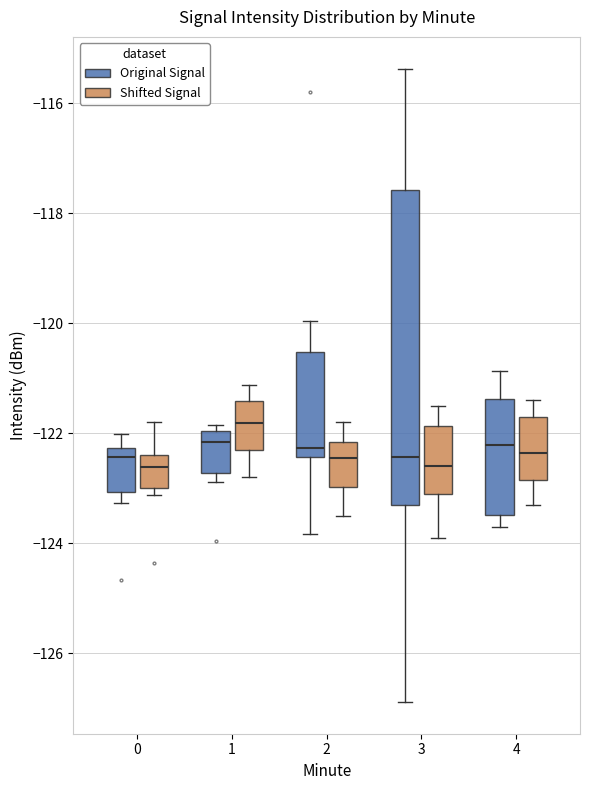

Reading left to right, transcribe this box plot: for each box, give where its median line is, the range the box spans, and where its two whiskers end, as read against the y-axis. The values are not printed on the chart, so give them approximately, as read against the axis.

0 (Original Signal): median -122.4, box -123.0 to -122.2, whiskers -123.2 to -122.0
0 (Shifted Signal): median -122.6, box -123.0 to -122.4, whiskers -123.2 to -121.8
1 (Original Signal): median -122.2, box -122.8 to -122.0, whiskers -122.8 (just below the box's lower edge) to -121.8
1 (Shifted Signal): median -121.8, box -122.4 to -121.4, whiskers -122.8 to -121.2
2 (Original Signal): median -122.2, box -122.4 to -120.6, whiskers -123.8 to -120.0
2 (Shifted Signal): median -122.4, box -123.0 to -122.2, whiskers -123.4 to -121.8
3 (Original Signal): median -122.4, box -123.2 to -117.6, whiskers -126.8 to -115.4
3 (Shifted Signal): median -122.6, box -123.0 to -121.8, whiskers -123.8 to -121.4
4 (Original Signal): median -122.2, box -123.4 to -121.4, whiskers -123.8 to -120.8
4 (Shifted Signal): median -122.4, box -122.8 to -121.6, whiskers -123.2 to -121.4